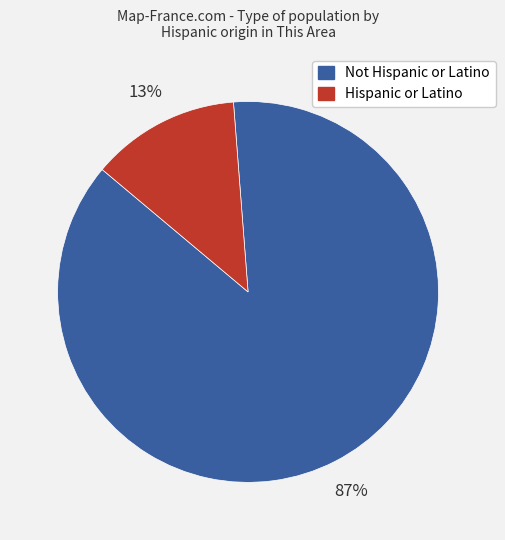

Is there a majority slice in this chart?

Yes